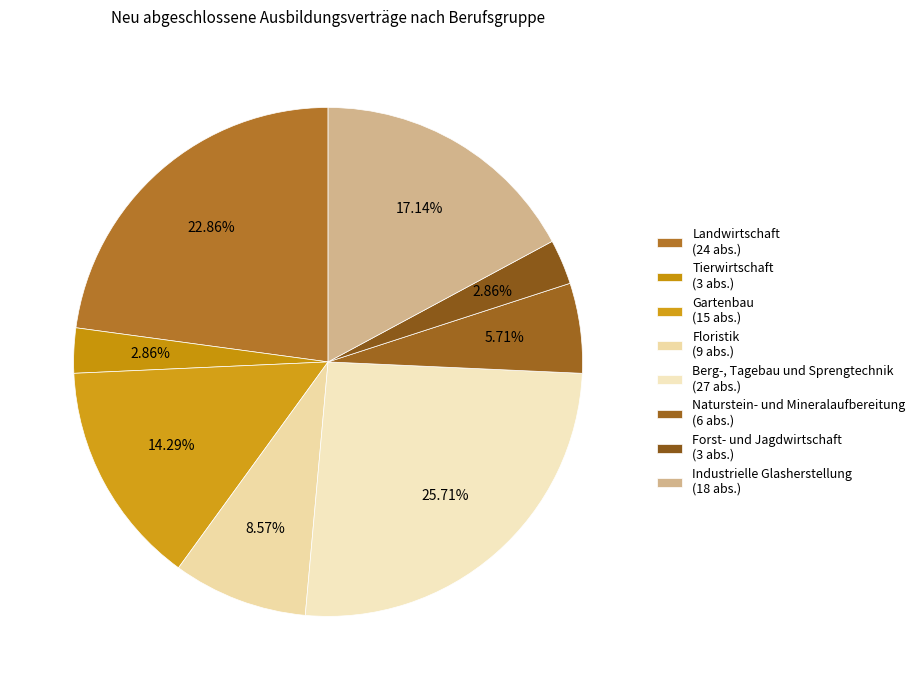

What is the smallest slice in the pie chart?

Tierwirtschaft